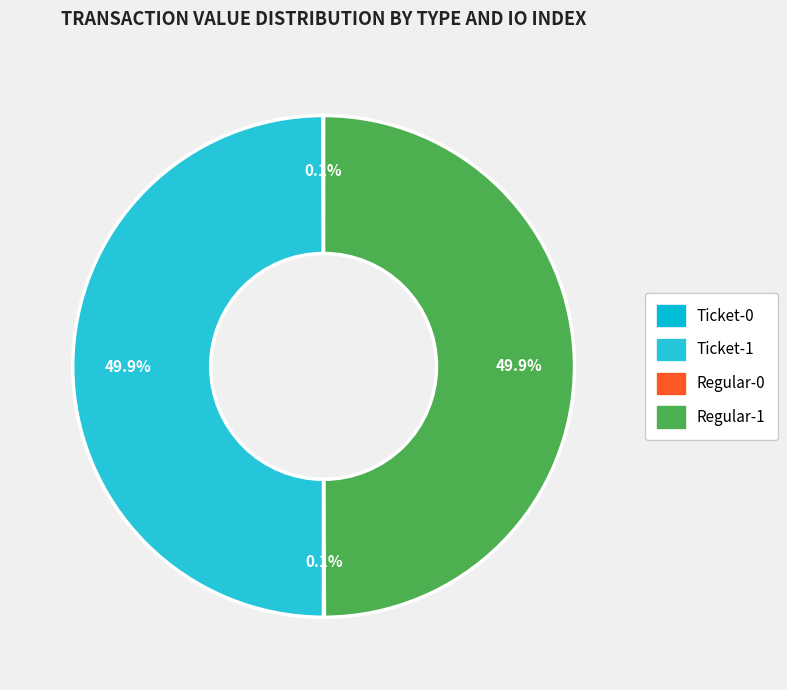

What is the ratio of the value at Regular-1 to the value at Ticket-1?

1.0